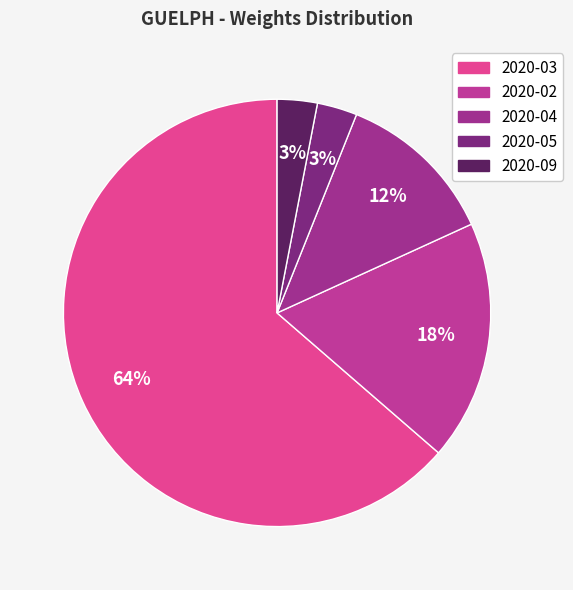

Combined, what portion of the pie is 2020-04 and 2020-02?

30.3%